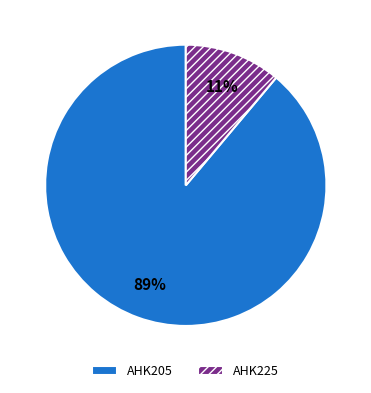

To the nearest percent, what portion does AHK225 represent?

11%